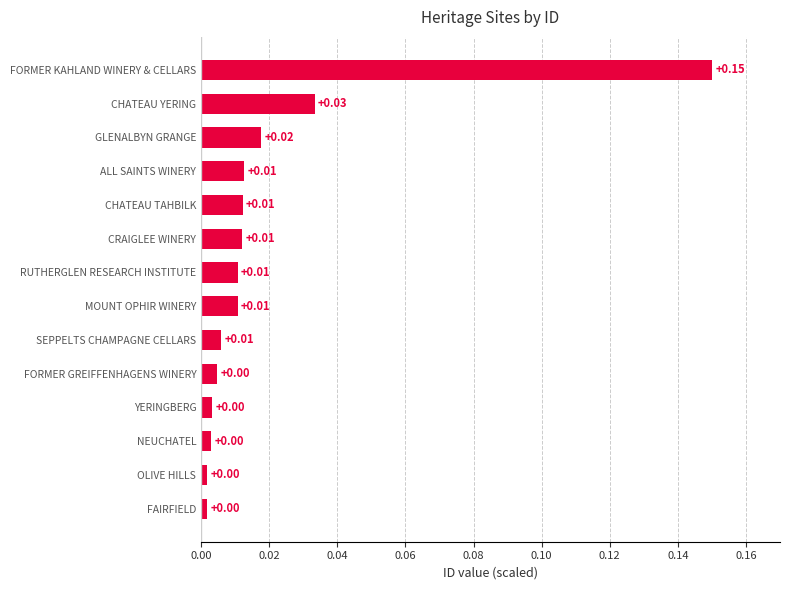

At which category does the chart reach its peak across all series?

FORMER KAHLAND WINERY & CELLARS